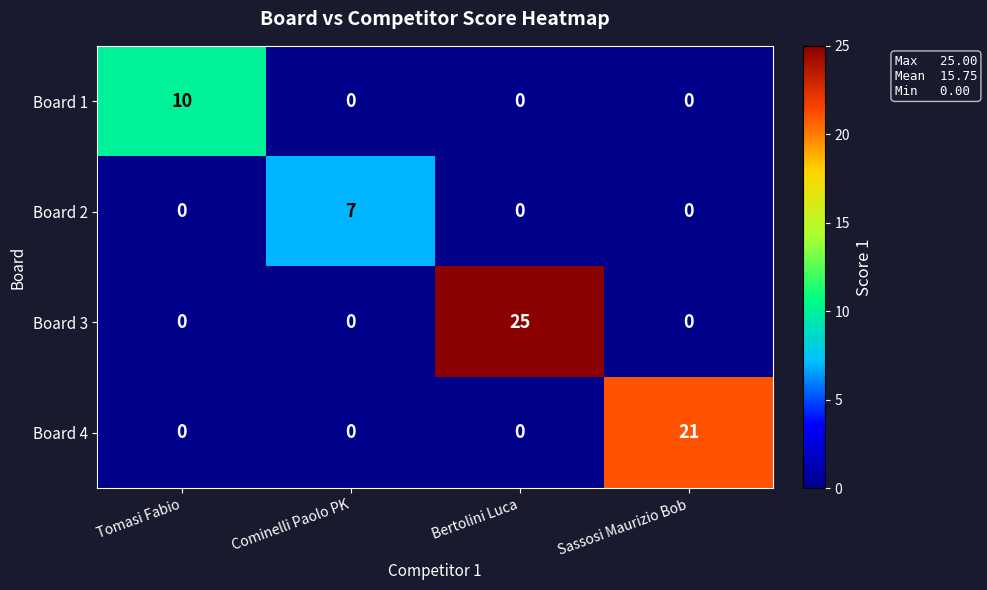

The Board 4 series shows -11 at Bertolini Luca. True or false?

False